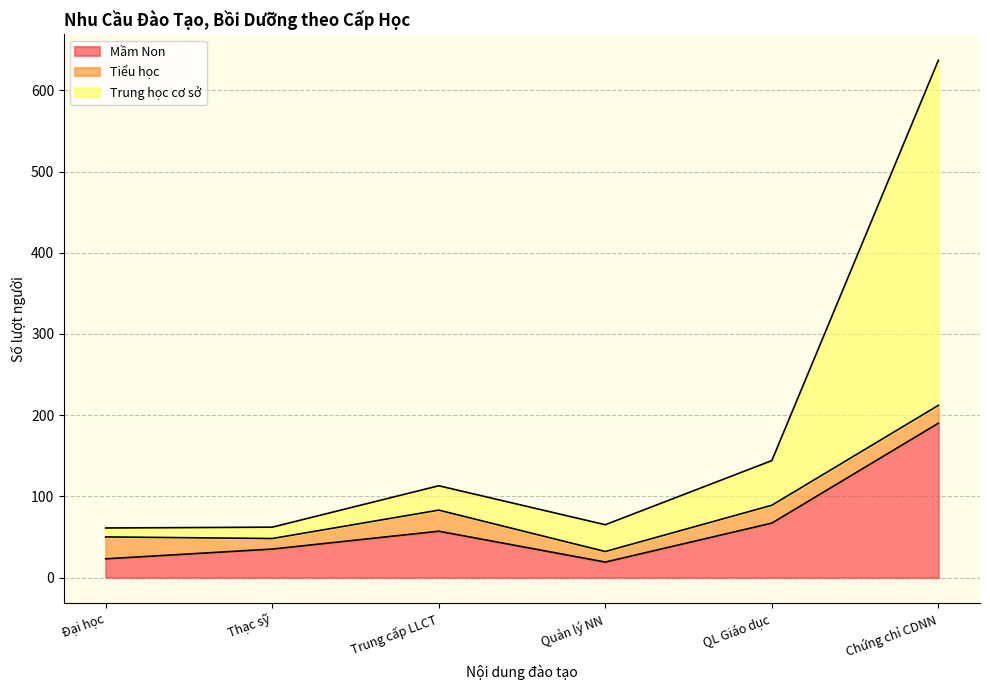

Read the Mầm Non value at Trung cấp LLCT, to the nearest 5.

55